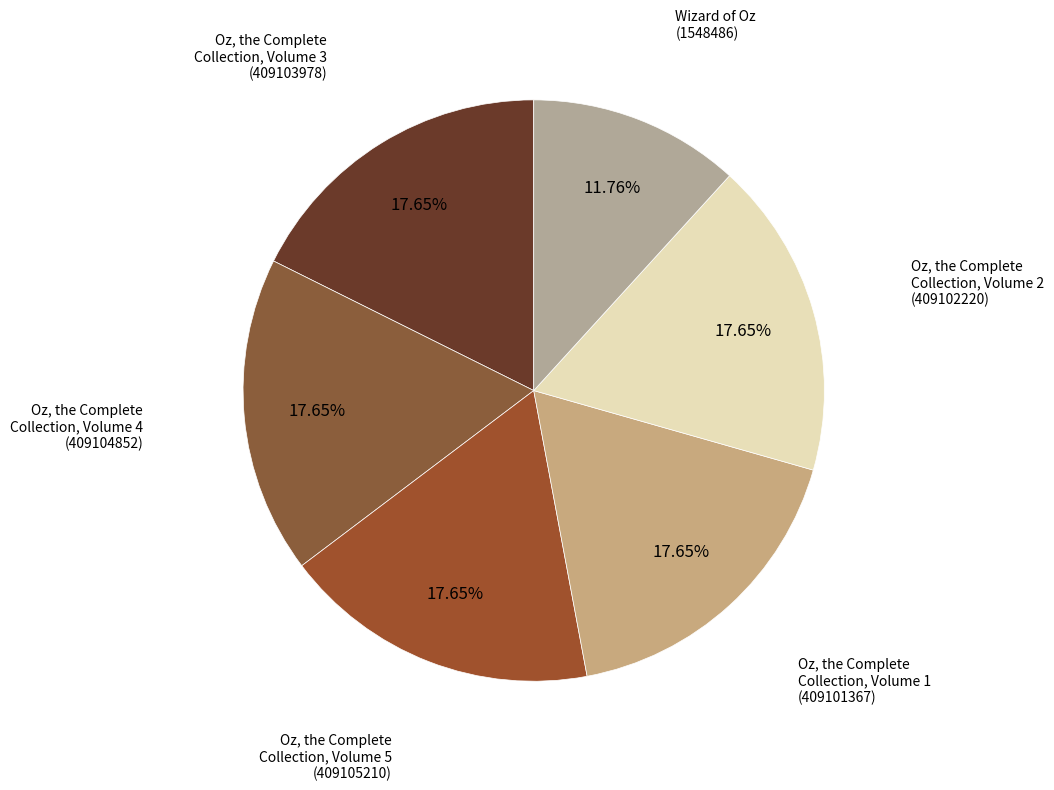

Which category has the smallest portion of the pie?

Wizard of Oz